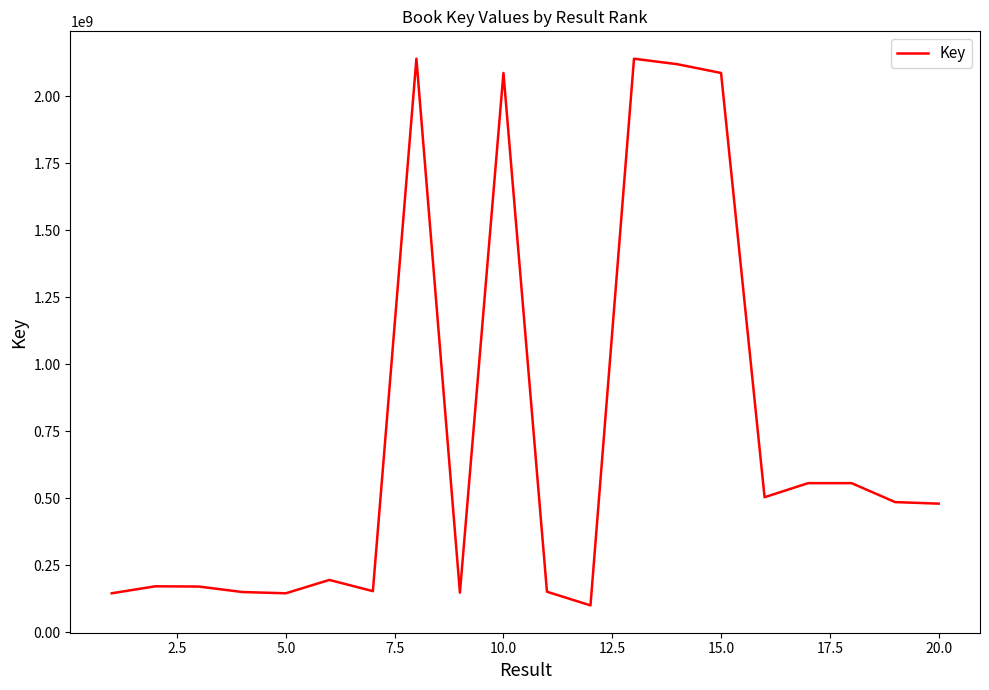

What is the difference between the second highest and second lowest values?

1994646580